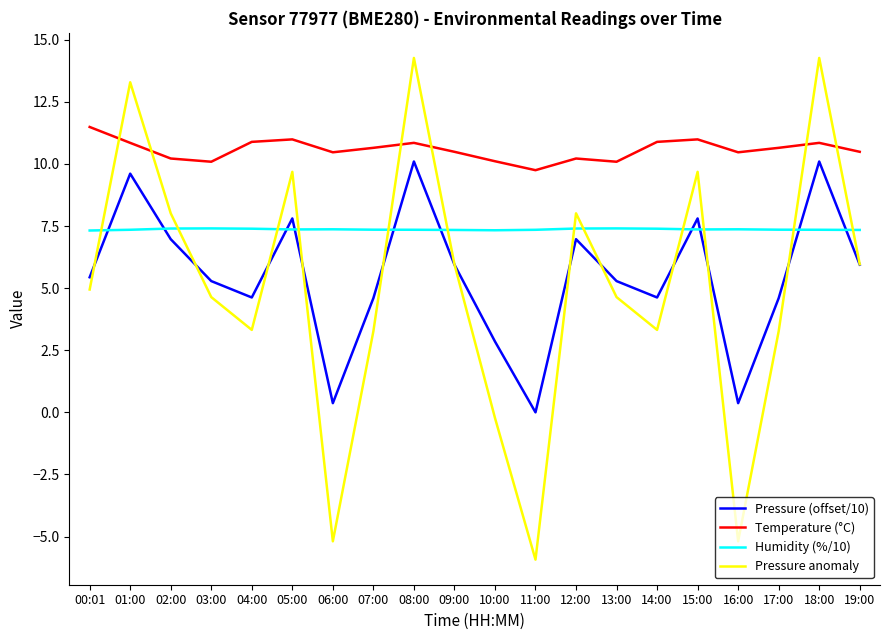

Is this an area chart (filled region under the line)?

No